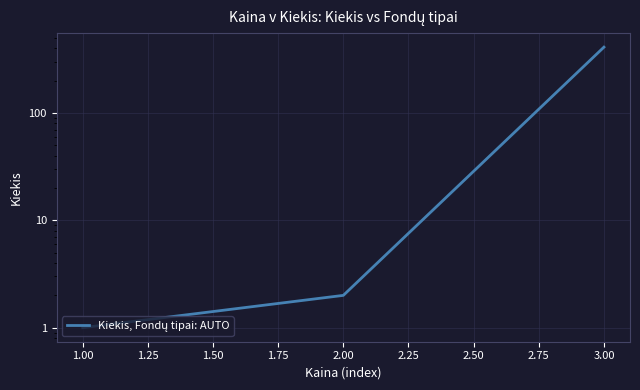

What is the change in value from 1.00 to 2.00?

+1